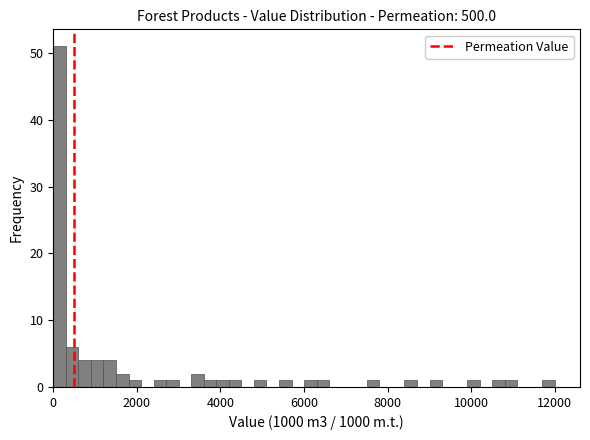

Around what value on the x-axis is the tallest bar? Give the approximate position of its centre, as read against the axis.

200